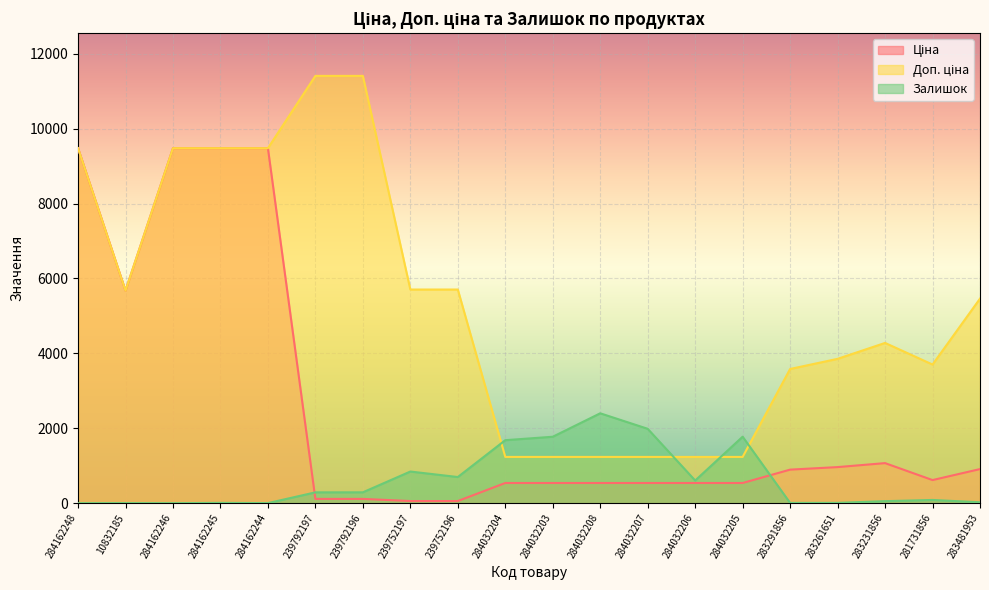

Where does the Доп. ціна series first go above 5462?

284162248